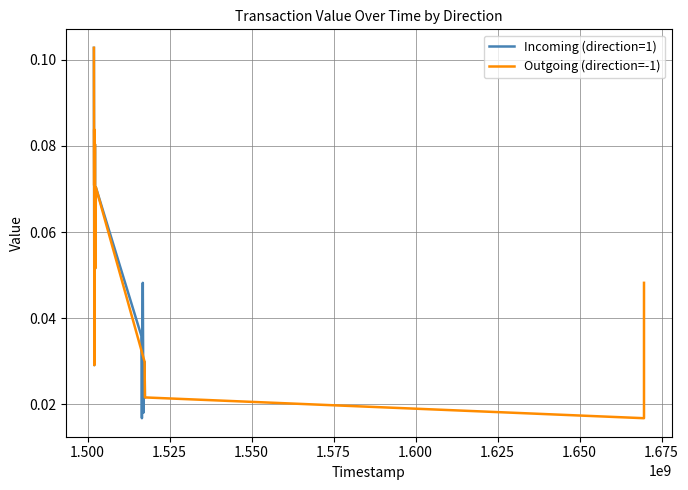

Rank the series by their maximum value, from lowest to highest.

Incoming (direction=1), Outgoing (direction=-1)